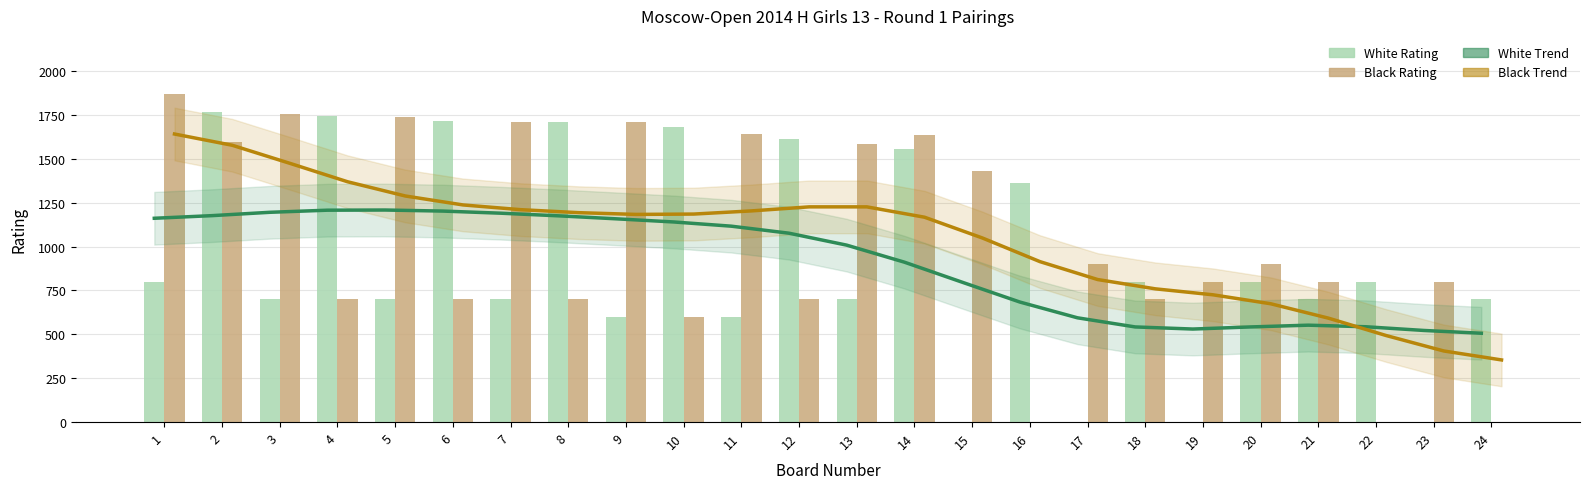

At how many categories does at least one series exceed 22?

24